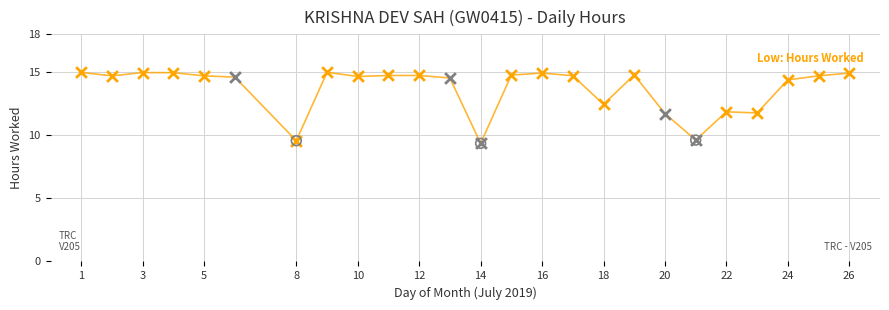

What is the difference between the maximum and minimum values?

5.6